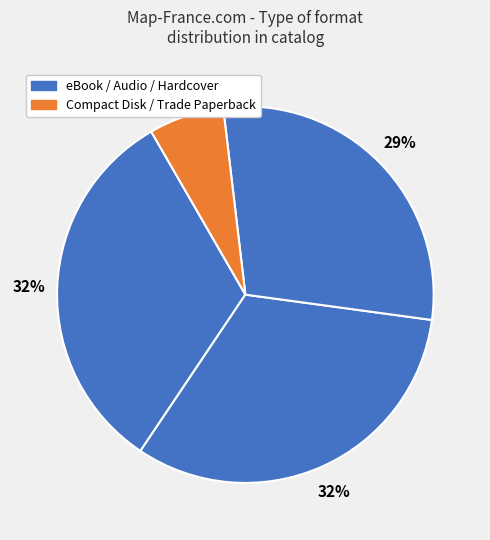

Count the number of slices in the pie.

4